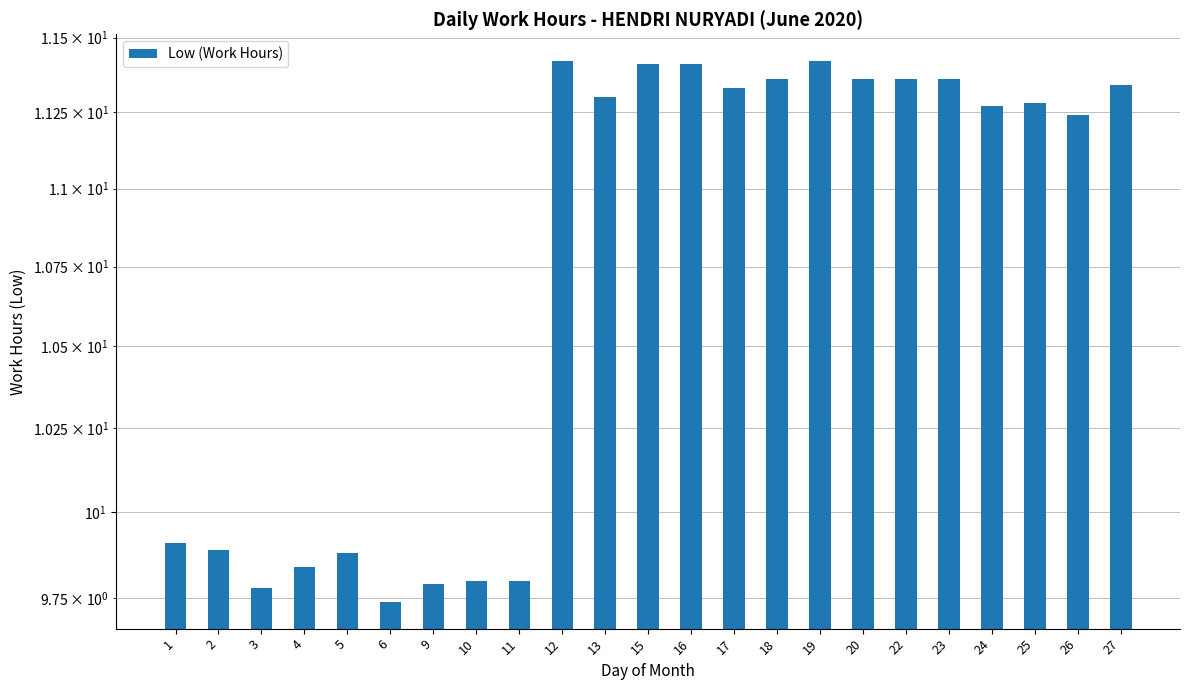

Reading right to left, extract all data points from this chart.

27=11.3	26=11.2	25=11.3	24=11.3	23=11.4	22=11.4	20=11.4	19=11.4	18=11.4	17=11.3	16=11.4	15=11.4	13=11.3	12=11.4	11=9.8	10=9.8	9=9.8	6=9.7	5=9.9	4=9.8	3=9.8	2=9.9	1=9.9